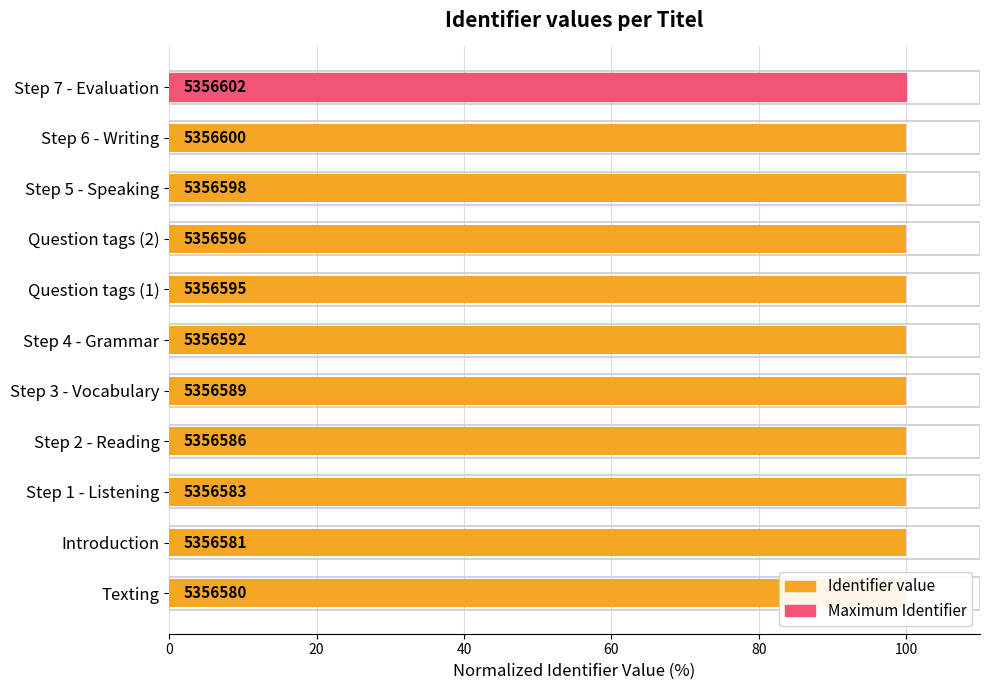

Does the chart contain stacked bars?

No